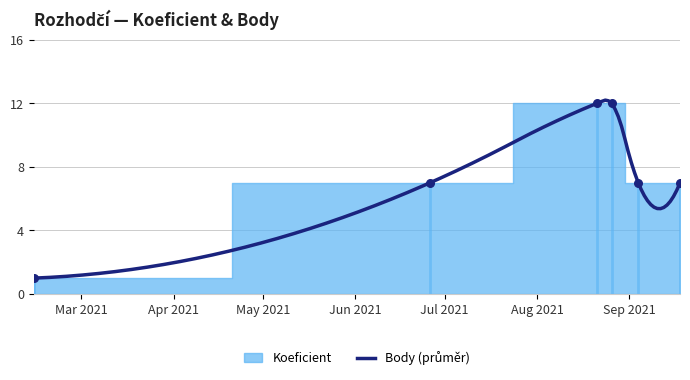

Which has a higher value, 2021-08-26 or 2021-09-04?

2021-08-26